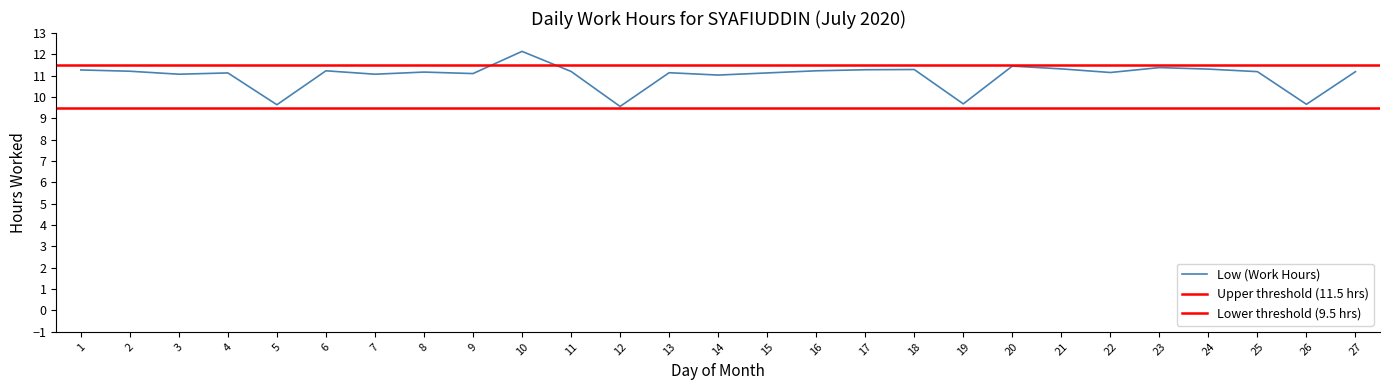

How many lines are shown in the chart?

1